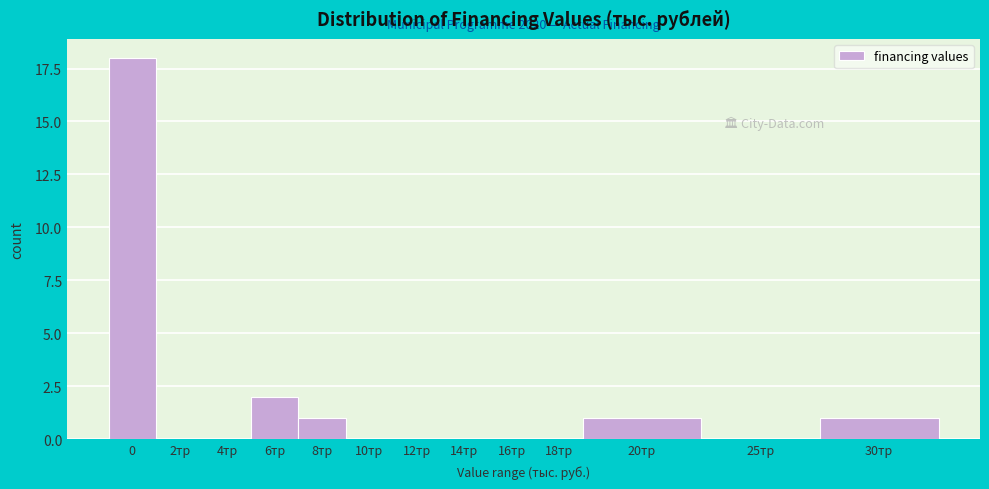

Reading right to left, what are all the values shown in this chart?

30тр=1	25тр=0	20тр=1	18тр=0	16тр=0	14тр=0	12тр=0	10тр=0	8тр=1	6тр=2	4тр=0	2тр=0	0=18